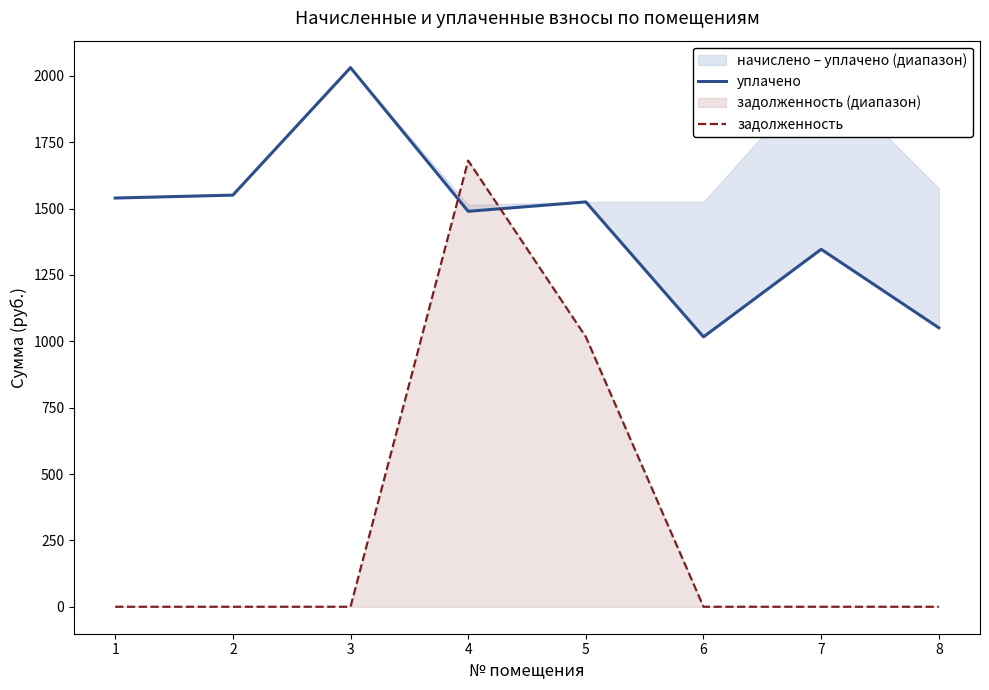

The уплачено series shows 1346.6 at 7. True or false?

True